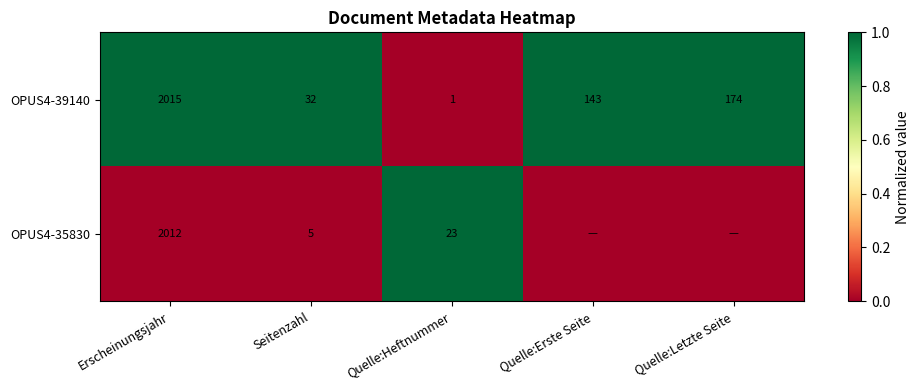

Is it true that OPUS4-39140 equals 94 at Quelle:Letzte Seite?

False